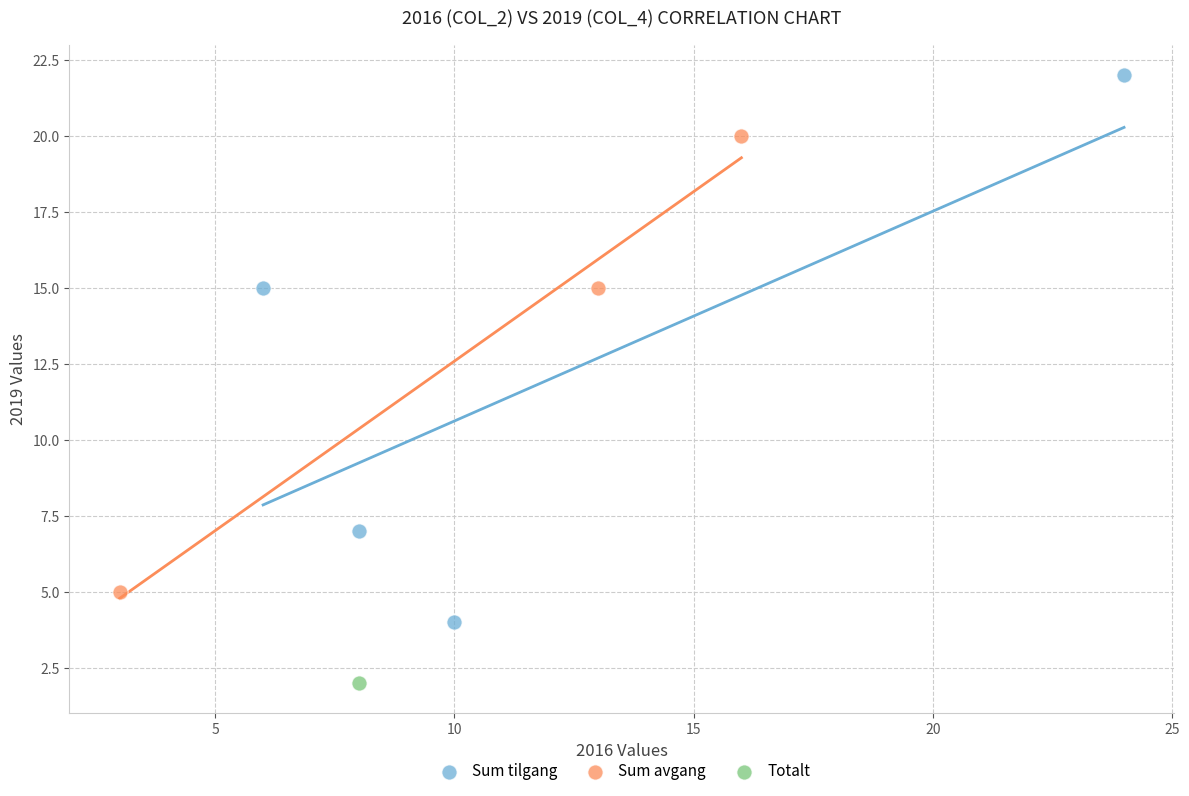

What are all the series names shown in the legend?

Sum tilgang, Sum avgang, Totalt